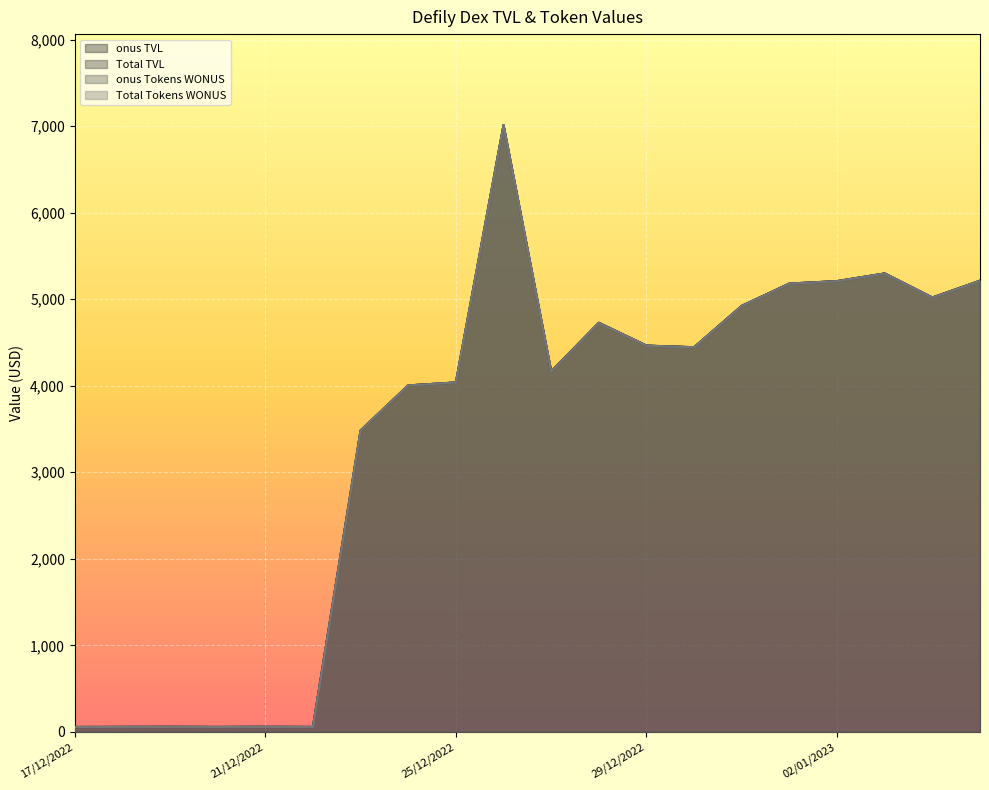

At 04/01/2023, list the series in order from smallest to largest.

onus Tokens WONUS, Total Tokens WONUS, onus TVL, Total TVL